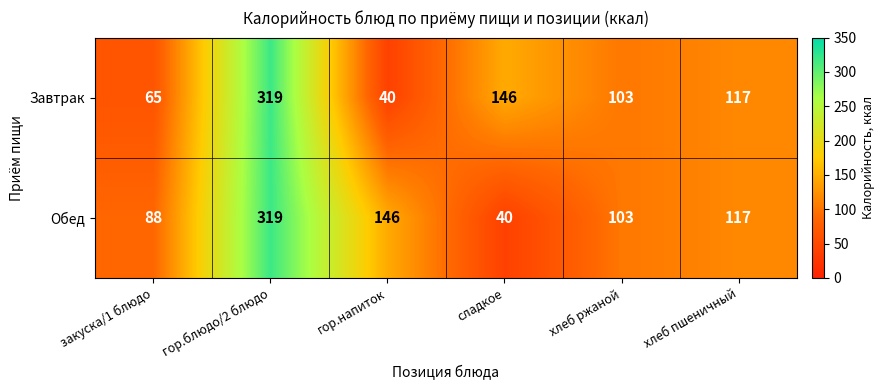

At закуска/1 блюдо, list the series in order from smallest to largest.

Завтрак, Обед